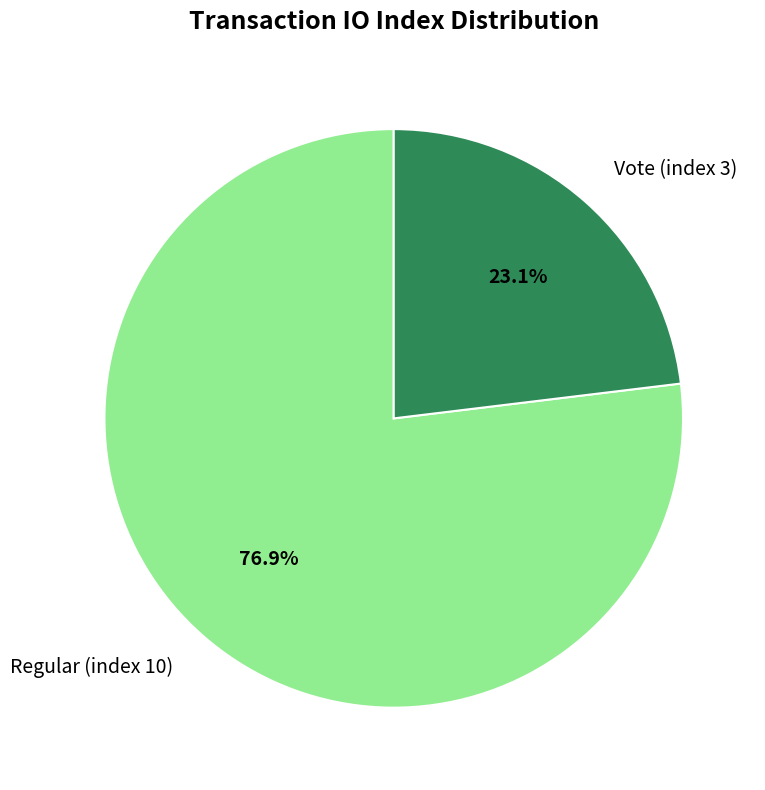

True or false: Regular (index 10) accounts for 77% of the total.

True